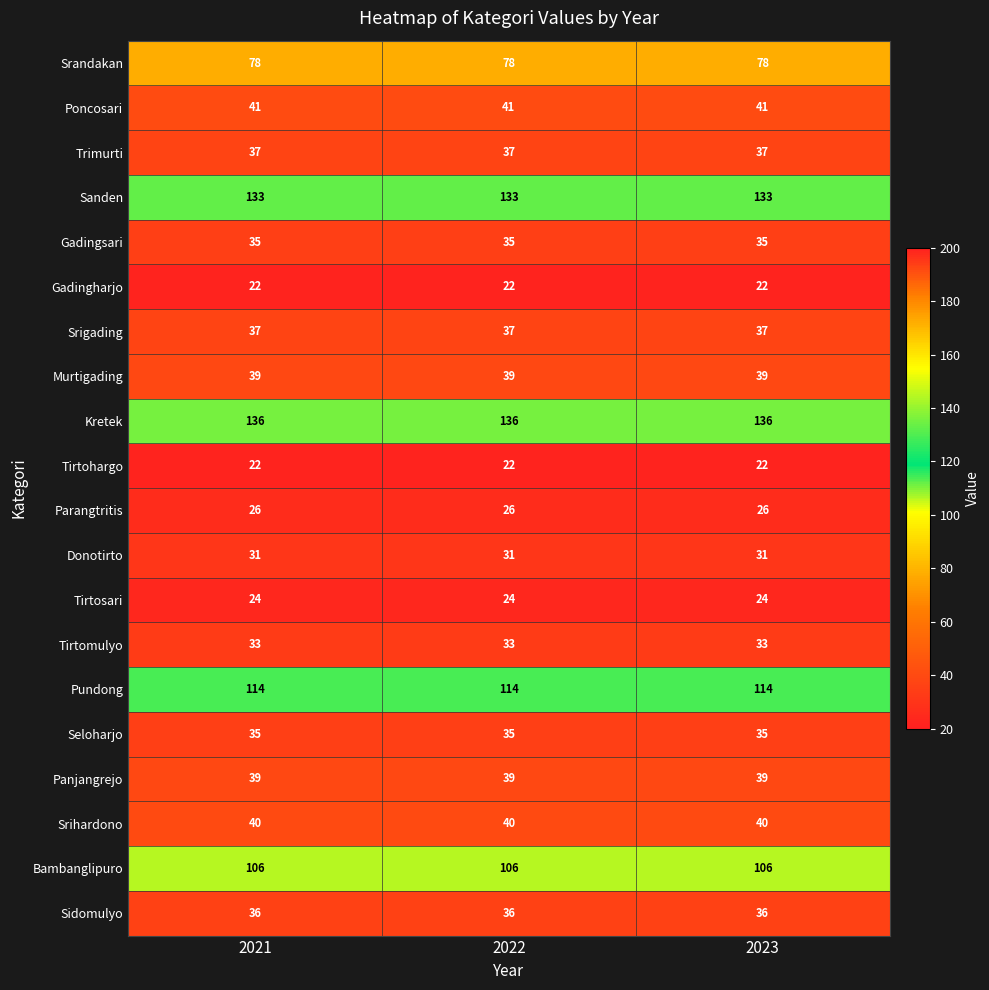

At how many categories does at least one series exceed 57?

3